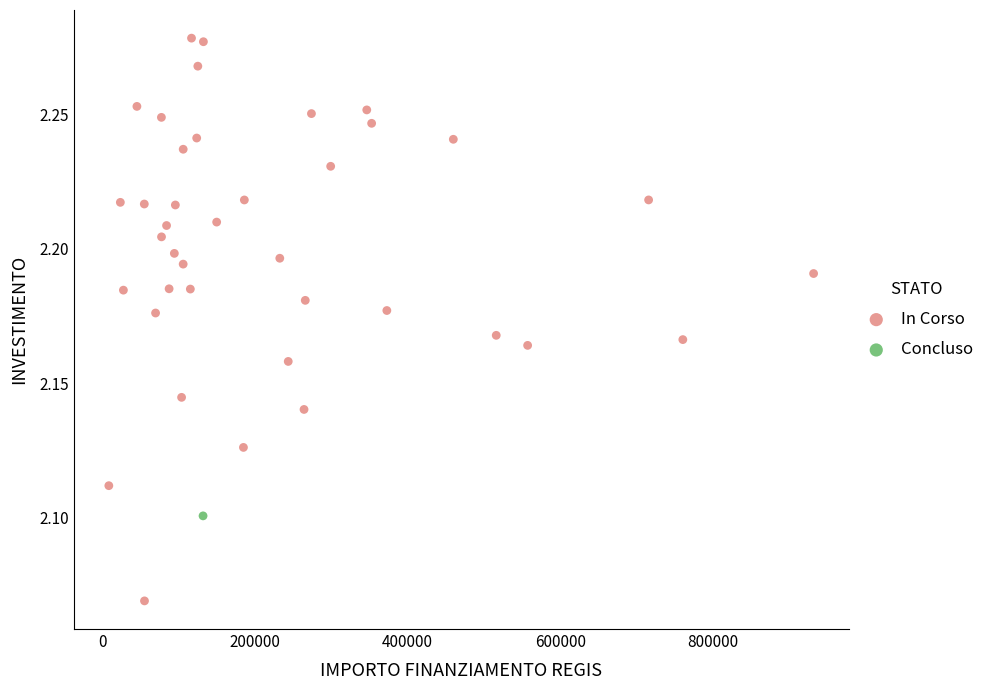

What are all the series names shown in the legend?

In Corso, Concluso